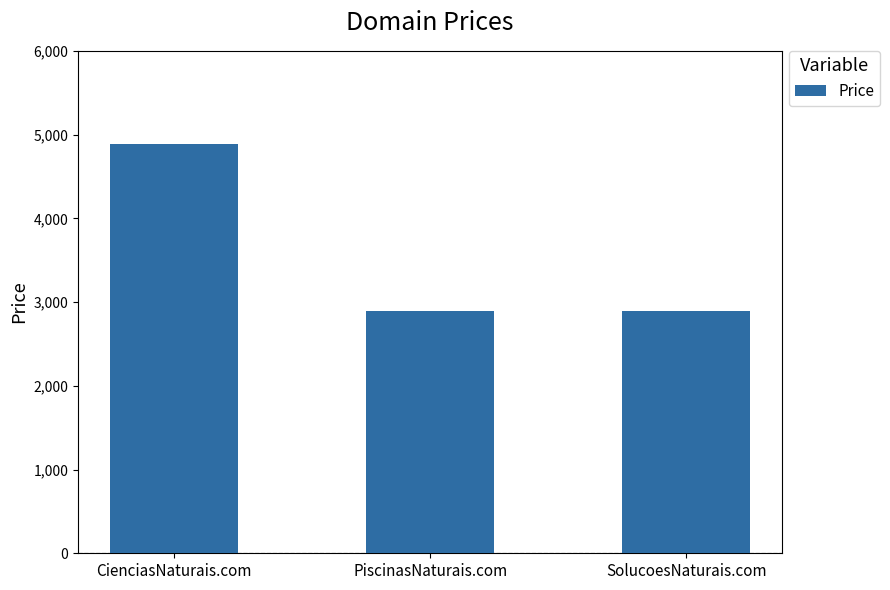

What is the value of the 3rd bar from the left?

2888